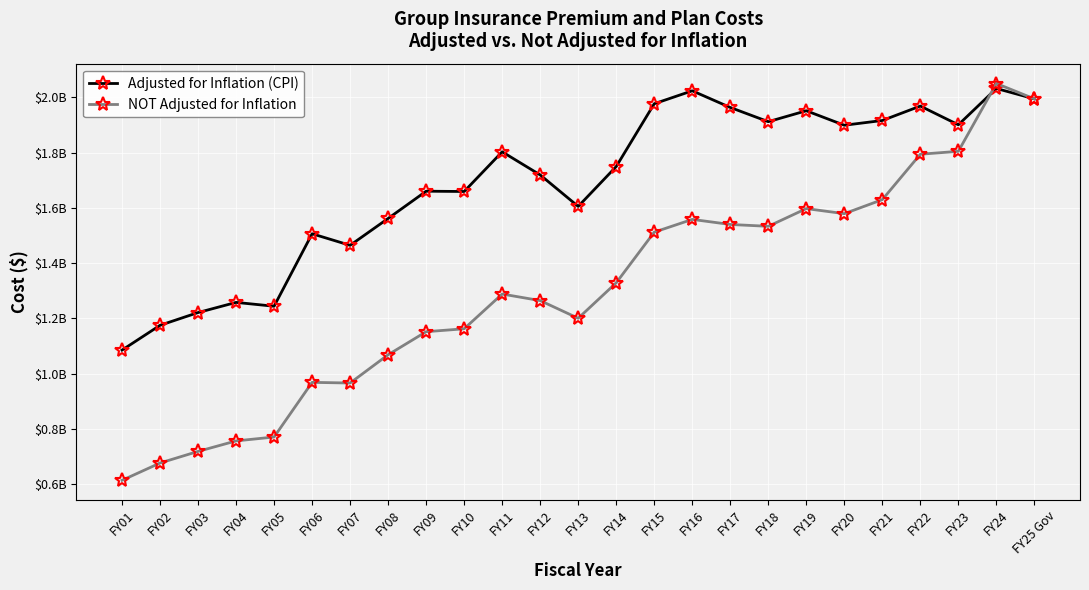

Which series has the largest total across all categories?

Adjusted for Inflation (CPI)